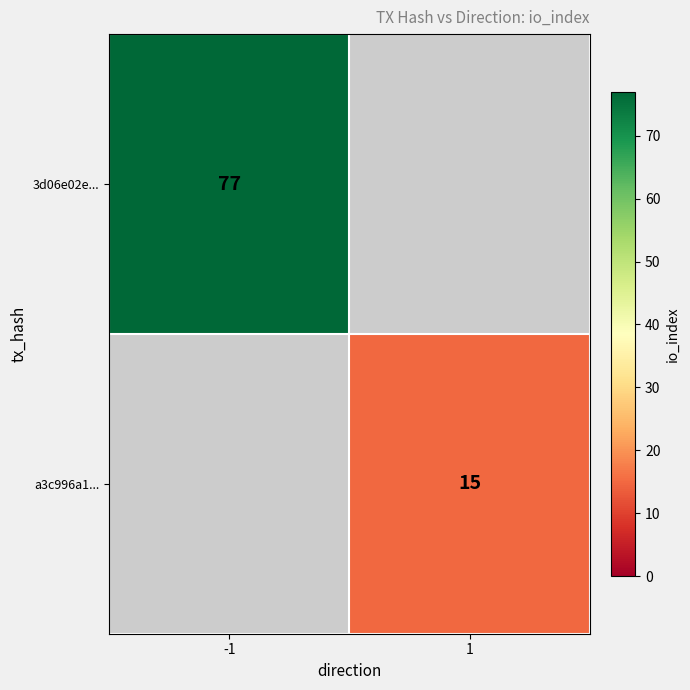

True or false: 3d06e02e... has a value of 77 at -1.

True